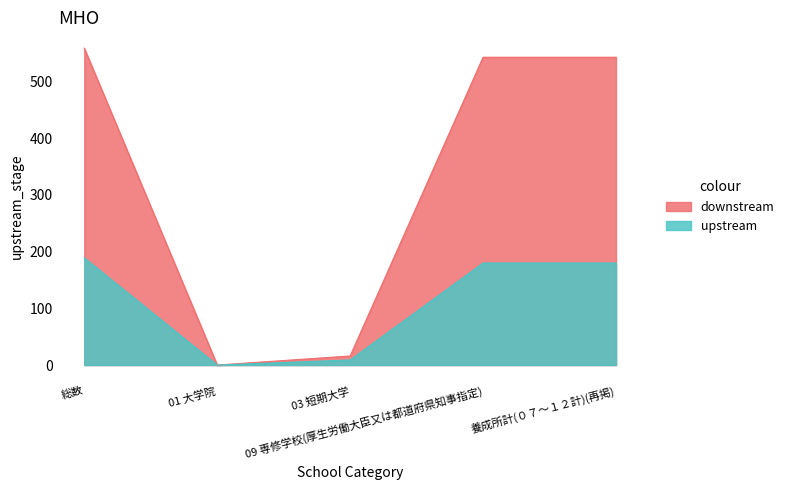

What is the highest value of the upstream series?

189